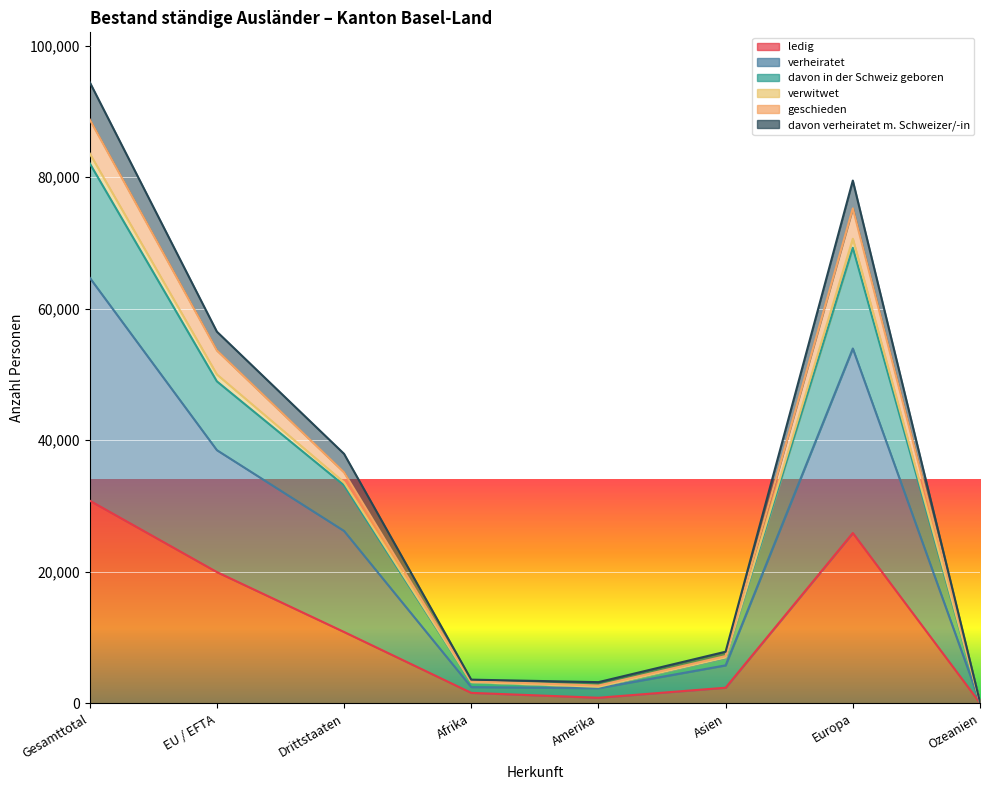

At which category is the sum across all series the highest?

Gesamttotal